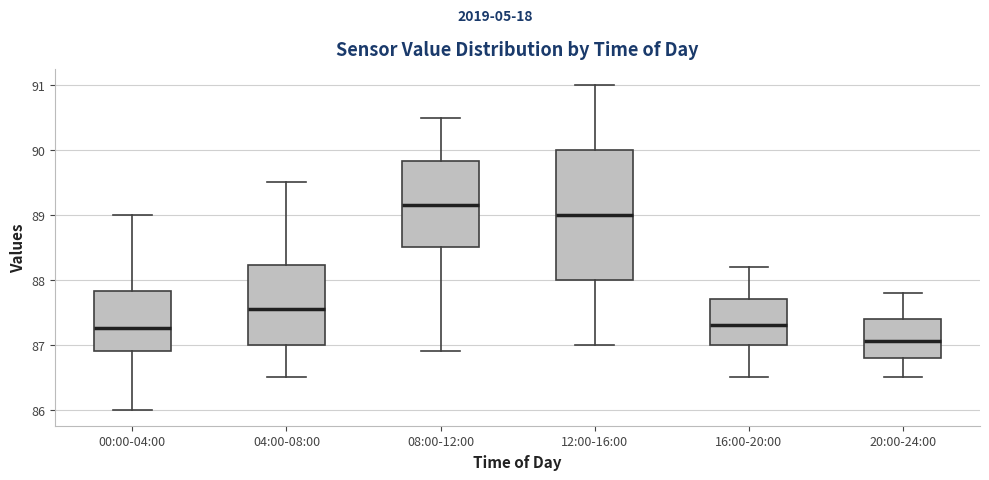

Reading left to right, read every box against the y-axis: the position of its median line, the range the box covers, and the ends of its whiskers. The values are not printed on the chart, so give them approximately, as read against the axis.

00:00-04:00: median 87.3, box 86.9 to 87.8, whiskers 86.0 to 89.0
04:00-08:00: median 87.6, box 87.0 to 88.2, whiskers 86.5 to 89.5
08:00-12:00: median 89.2, box 88.5 to 89.8, whiskers 86.9 to 90.5
12:00-16:00: median 89.0, box 88.0 to 90.0, whiskers 87.0 to 91.0
16:00-20:00: median 87.3, box 87.0 to 87.7, whiskers 86.5 to 88.2
20:00-24:00: median 87.1, box 86.8 to 87.4, whiskers 86.5 to 87.8